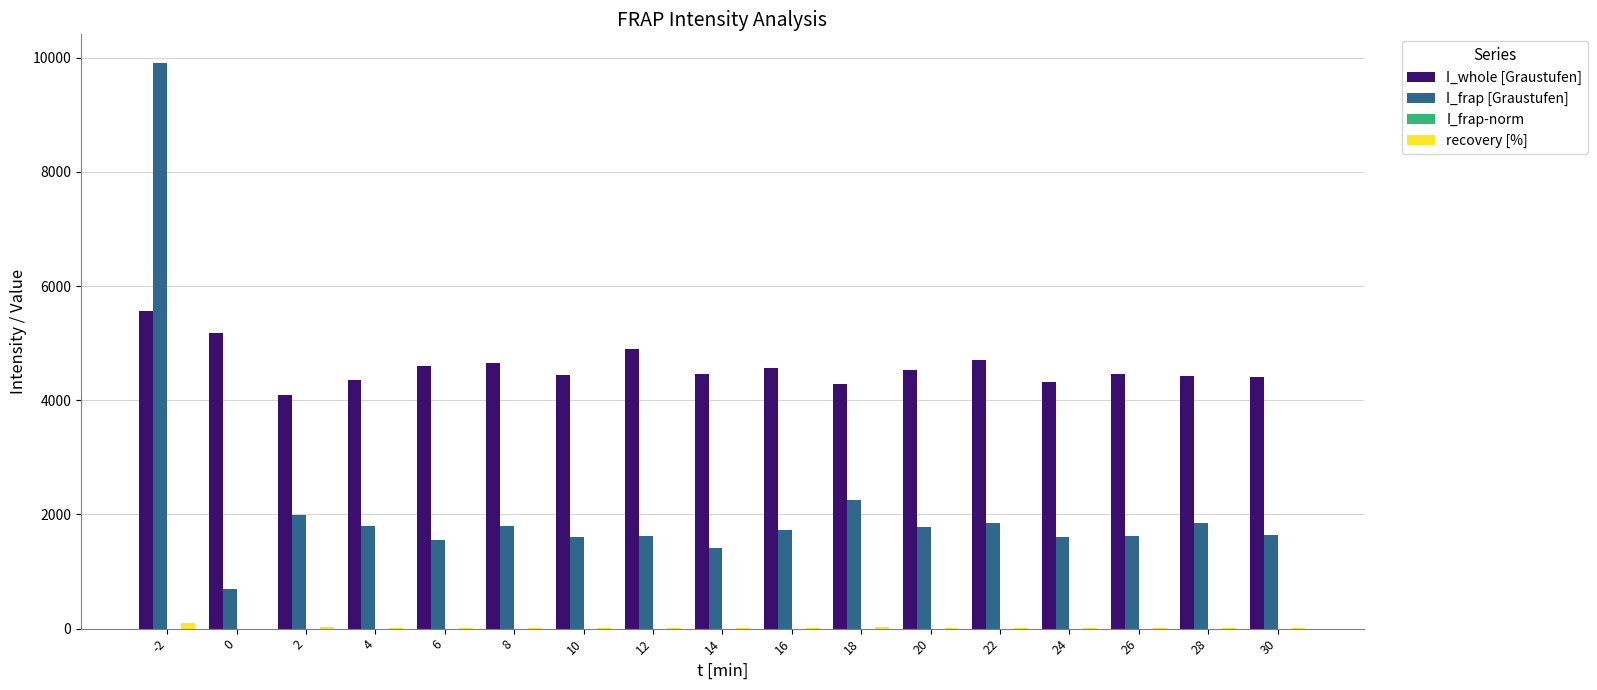

Read the I_frap [Graustufen] value at 6.

1547.6